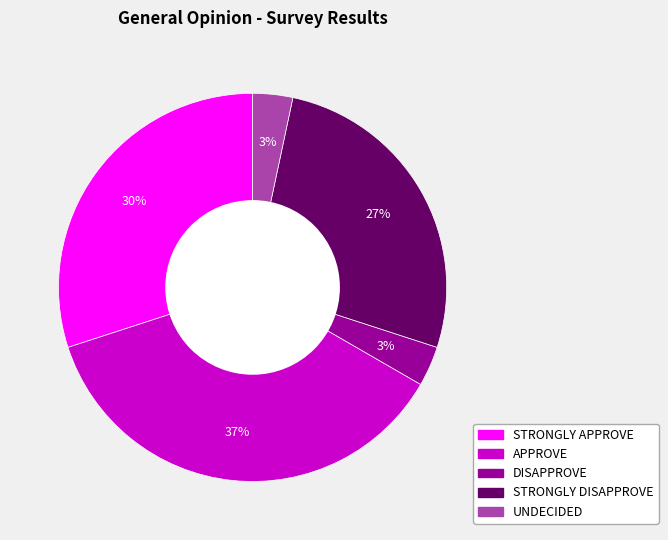

How many segments does this pie chart have?

5